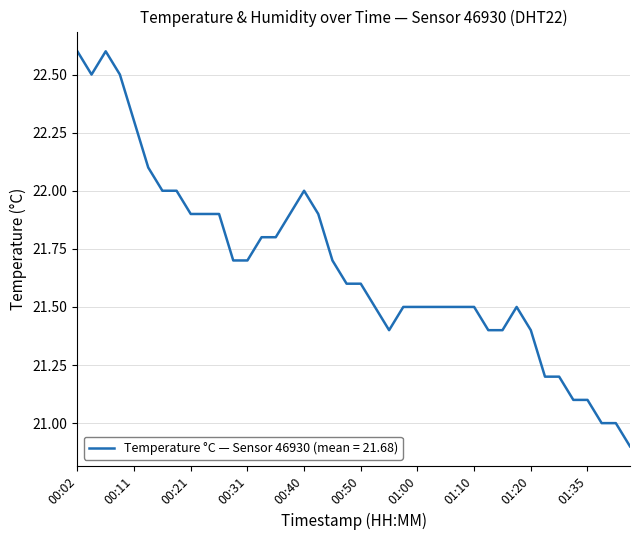

What is the maximum value shown in the chart?

22.6